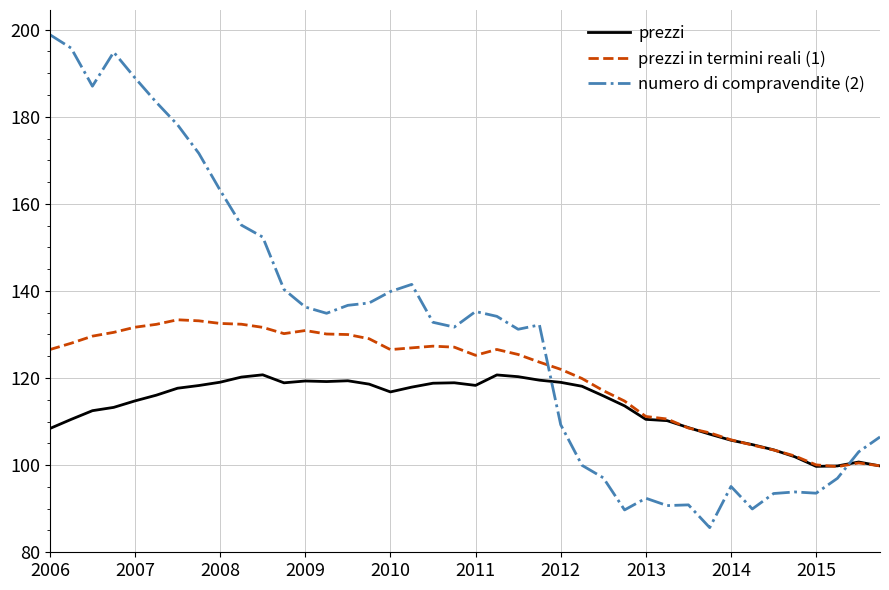

List the series in order of their peak value, highest first.

numero di compravendite (2), prezzi in termini reali (1), prezzi